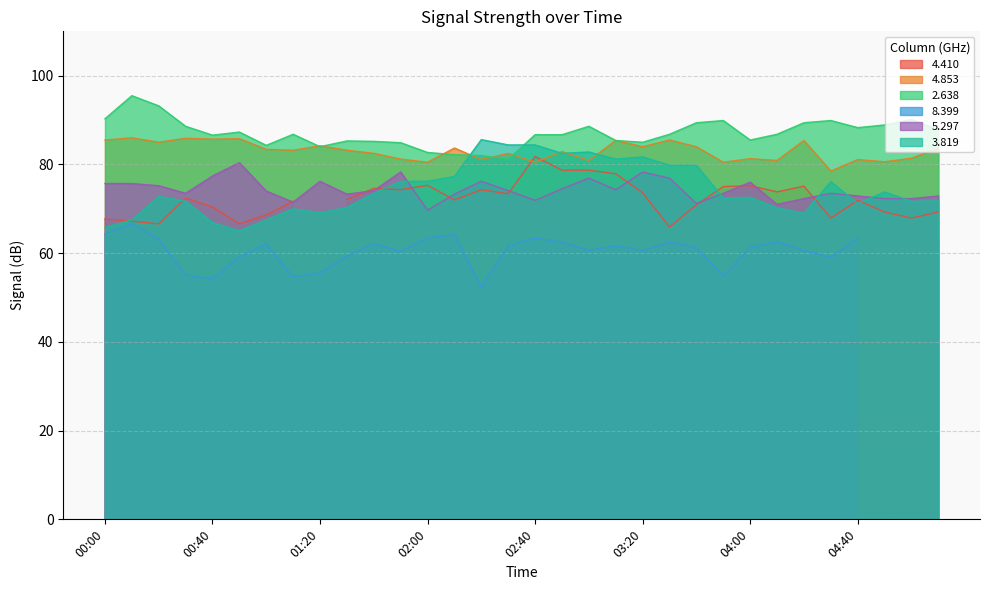

Where is the first local maximum for 3.819?

00:20